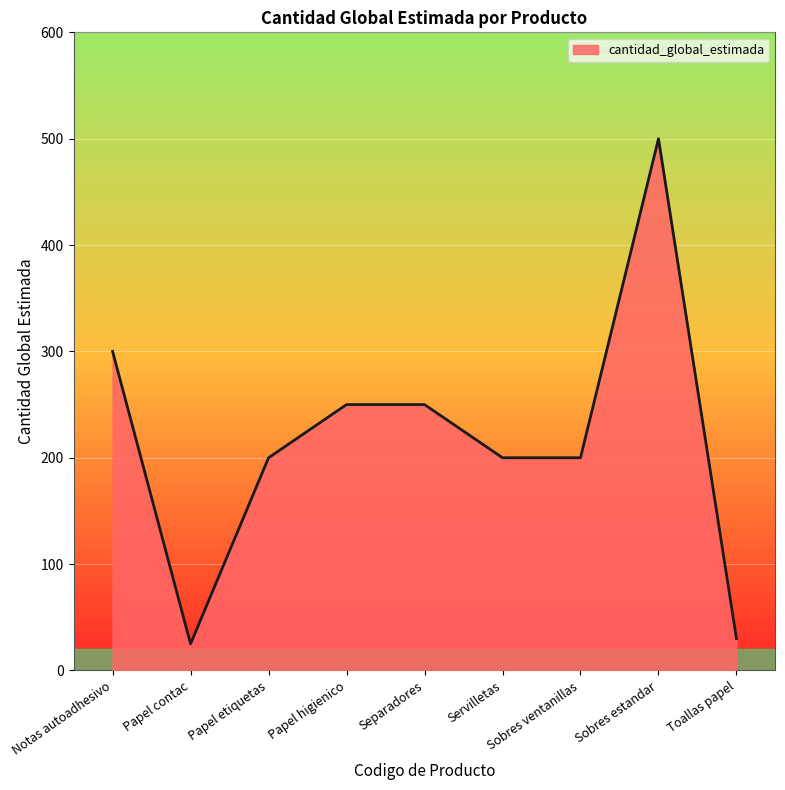

How many values are below 200?

2